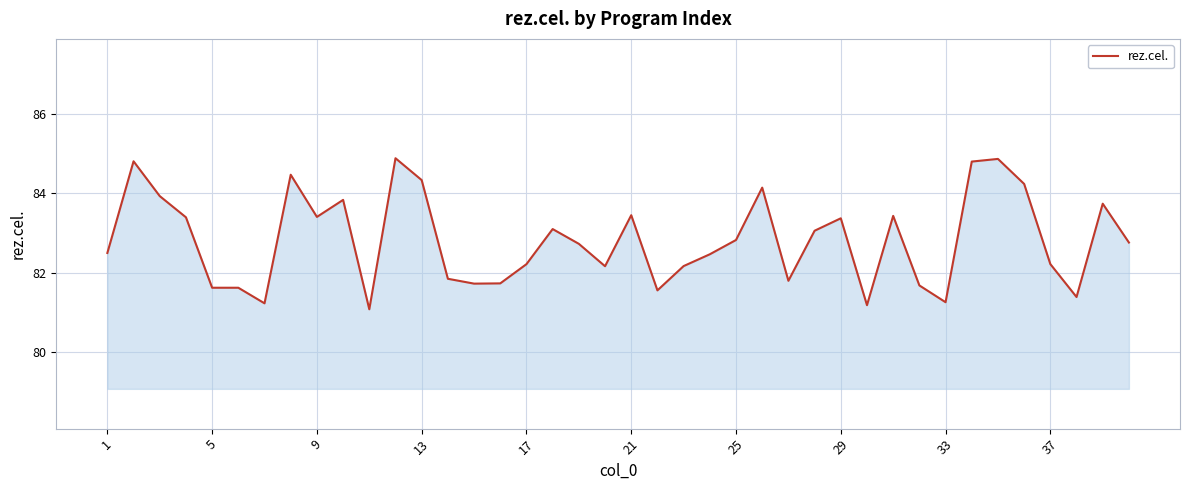

What is the difference between the maximum and minimum values?

3.8